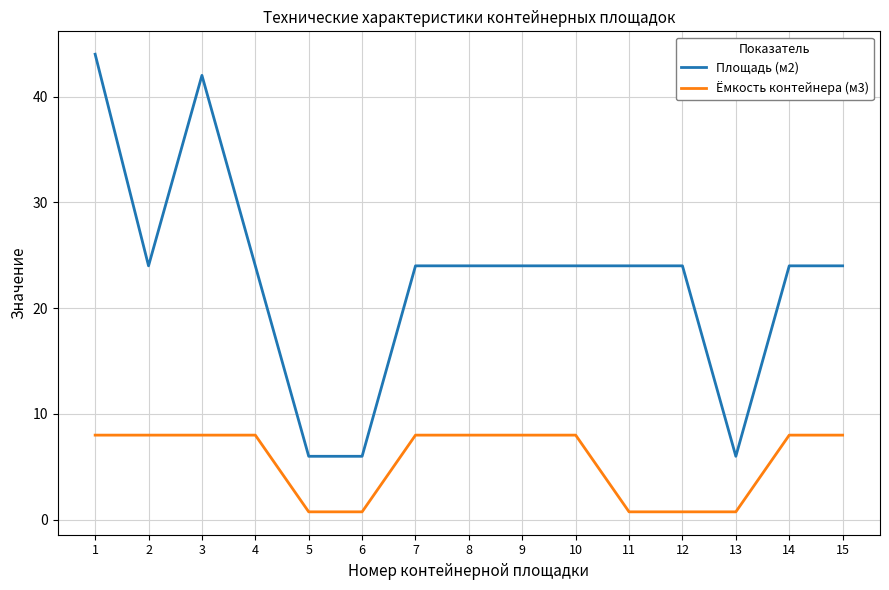

Which series has the largest total across all categories?

Площадь (м2)